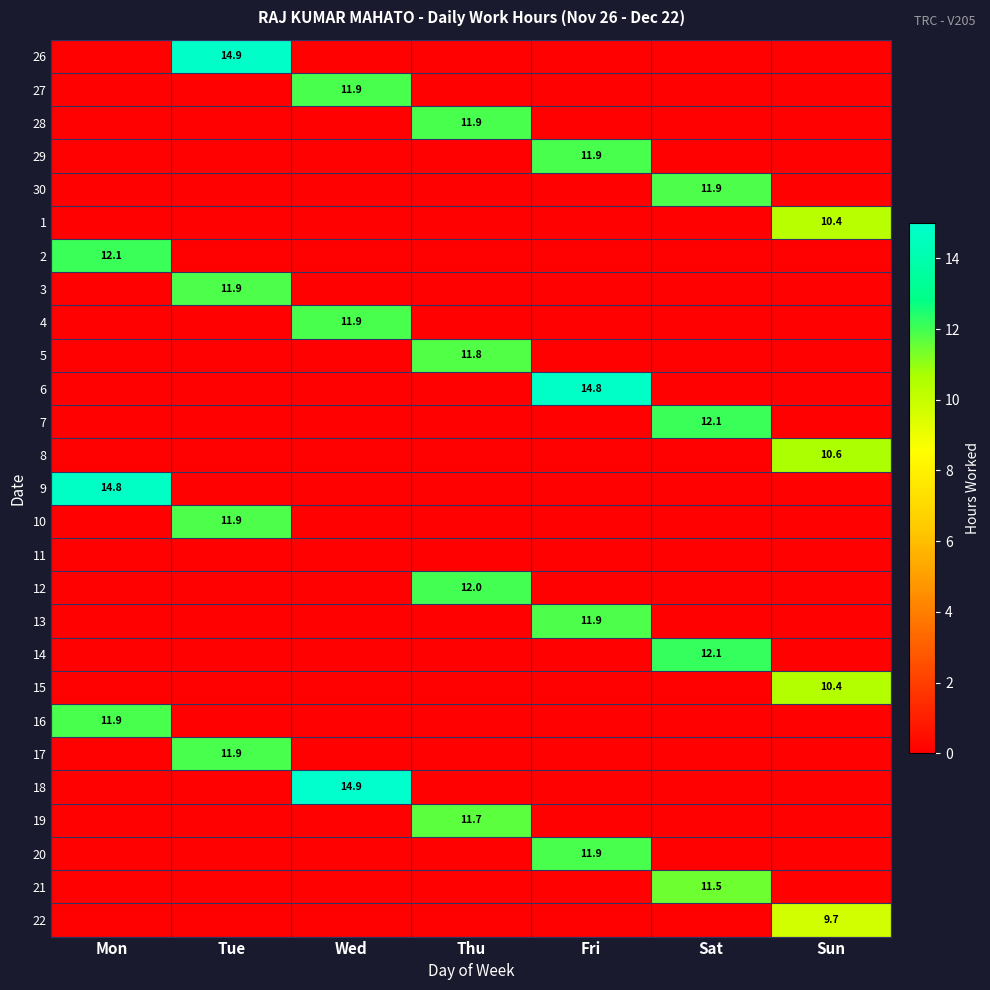

Rank the series by their maximum value, from highest to lowest.

18, 26, 6, 9, 14, 7, 2, 12, 29, 27, 4, 16, 17, 20, 28, 3, 13, 30, 10, 5, 19, 21, 8, 15, 1, 22, 11